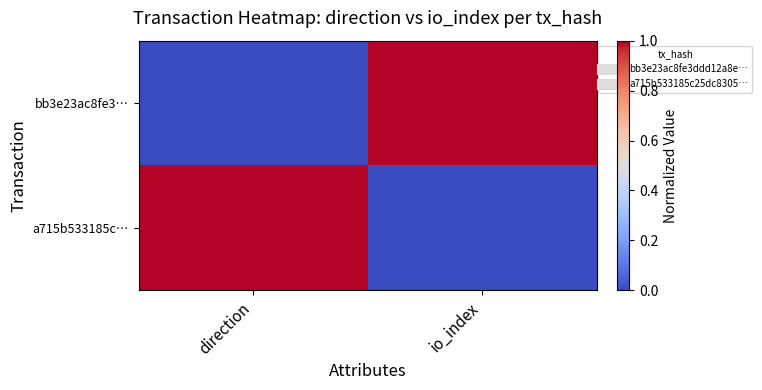

Which series has the largest total across all categories?

bb3e23ac8fe3…